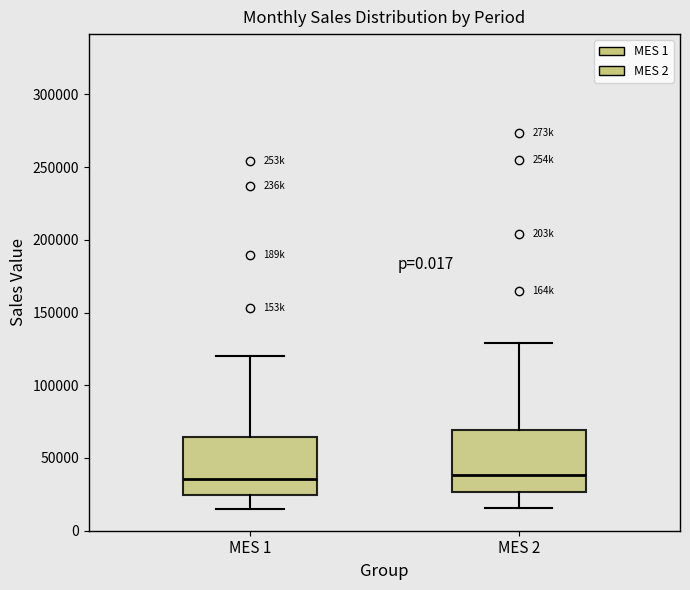

Where does the lower whisker of the box for MES 1 end on the y-axis? The values are not printed on the chart, so give them approximately, as read against the axis.

15000